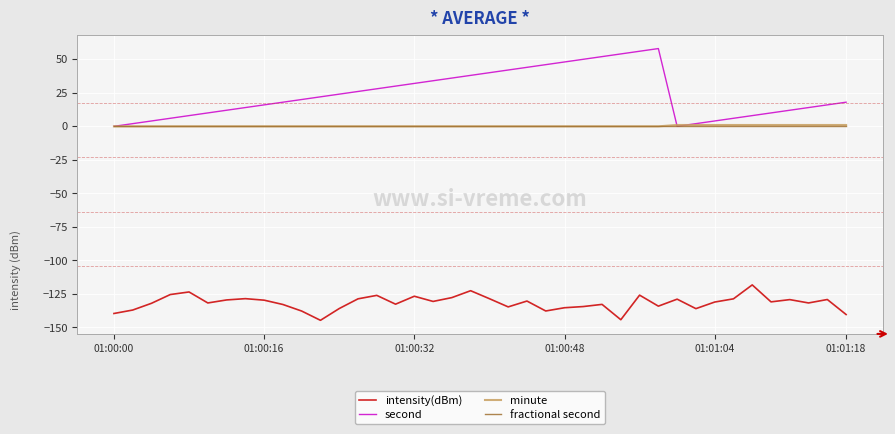

Does the chart have visible grid lines?

Yes